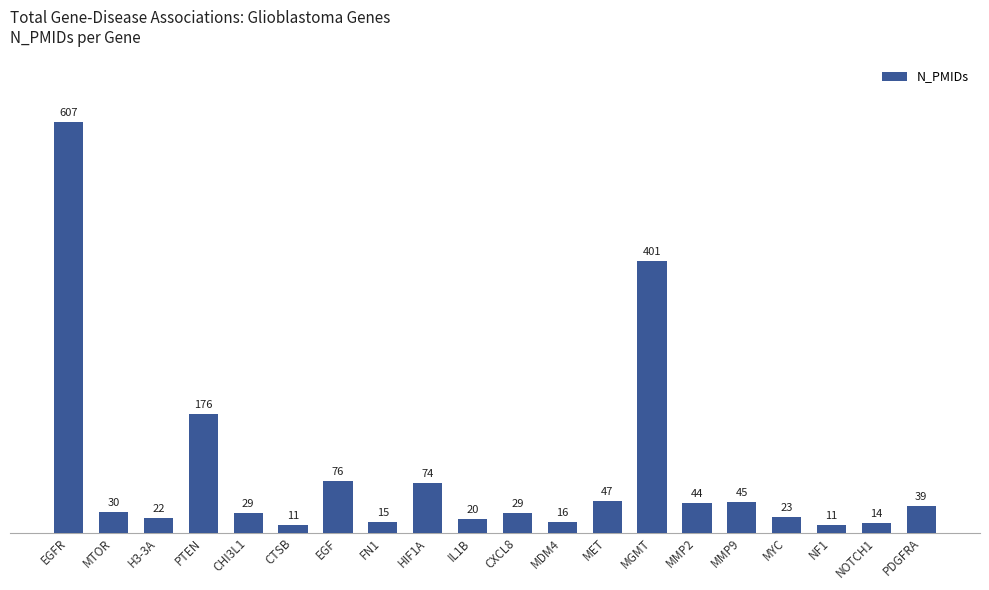

What is the difference between the maximum and minimum values?

596